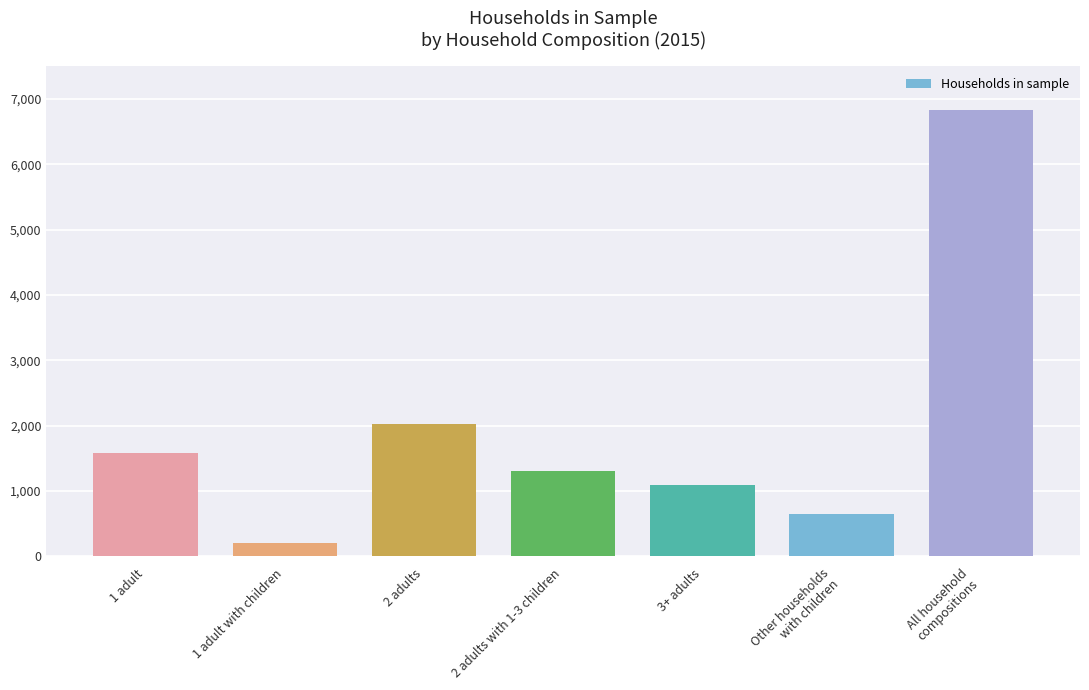

What is the difference between the maximum and minimum values?

6640